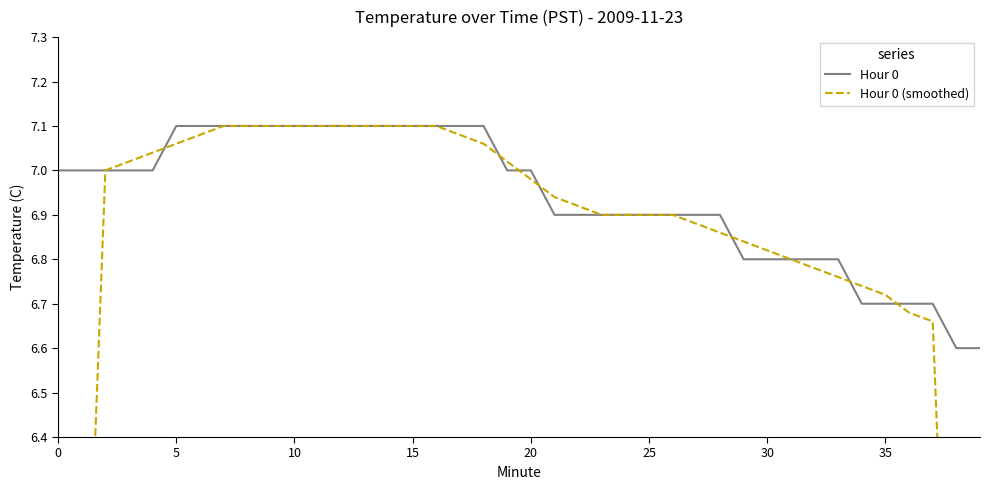

Is this an area chart (filled region under the line)?

No